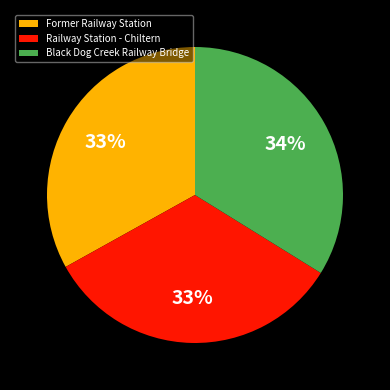

What percentage is the Railway Station - Chiltern slice, to the nearest percent?

33%